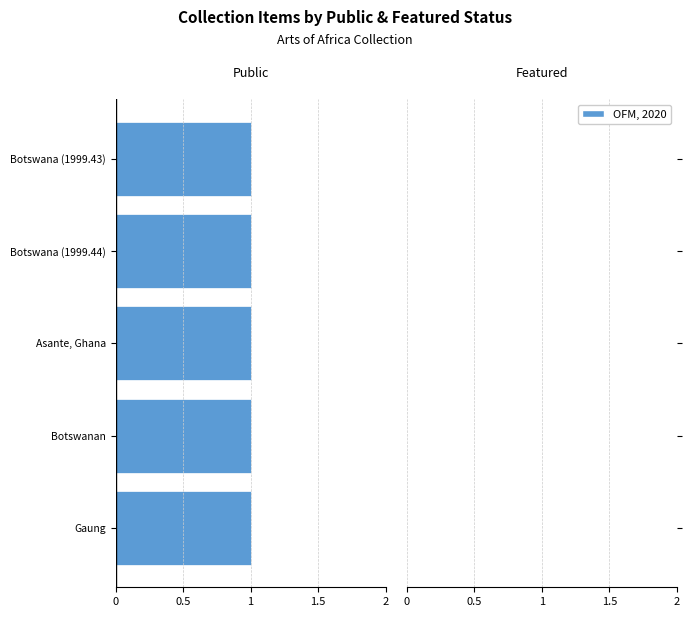

At how many categories does at least one series exceed 0?

5